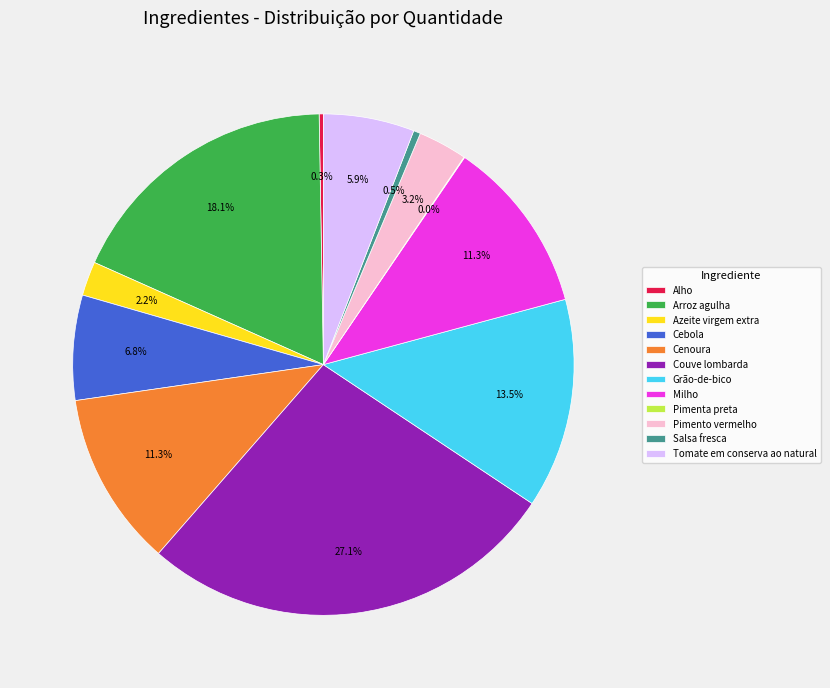

To the nearest percent, what portion does Cebola represent?

7%